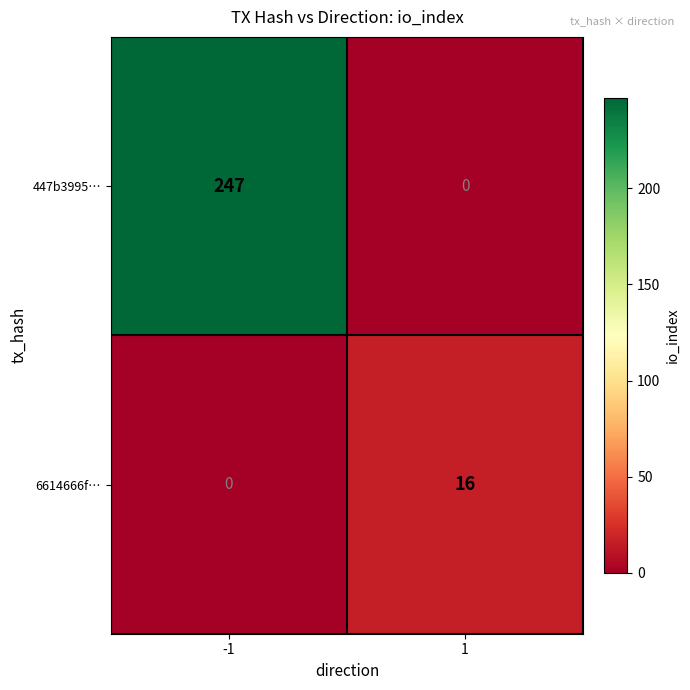

What is the difference between the maximum and minimum values in the 6614666f… series?

16